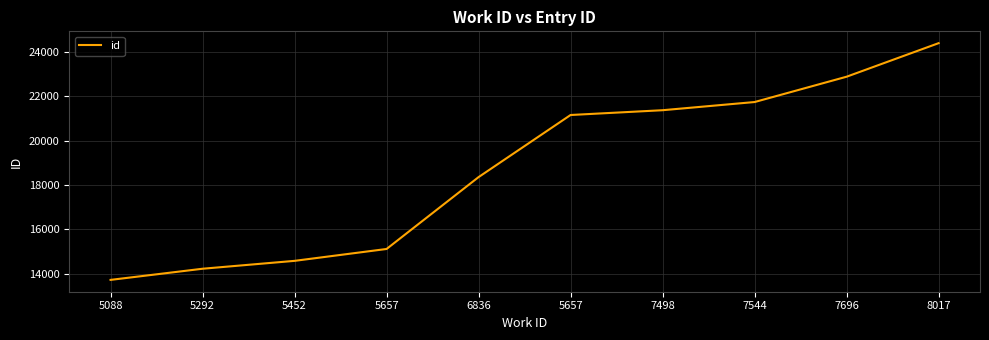

How many lines are shown in the chart?

1